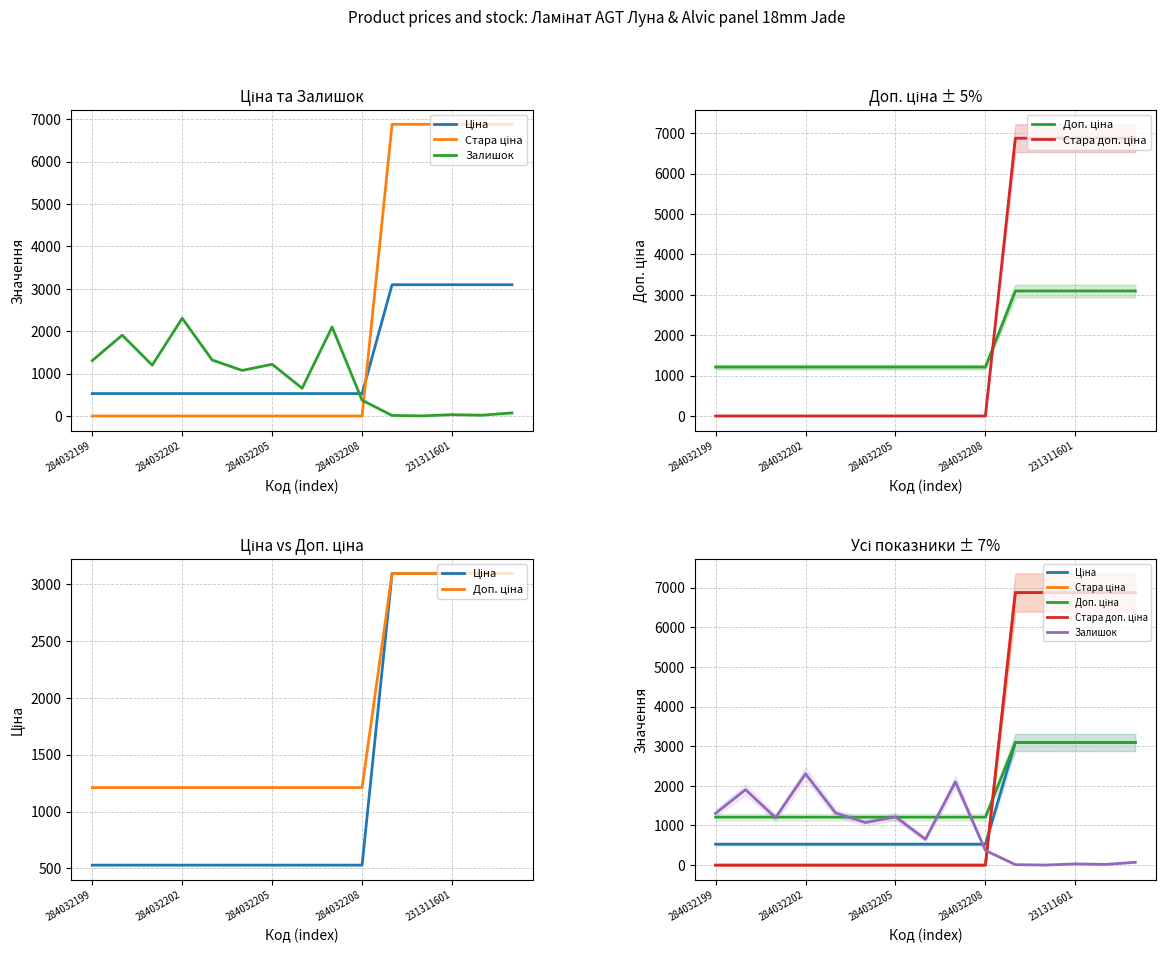

What is the sum of the Стара ціна values at 12 and 7?

6877.2